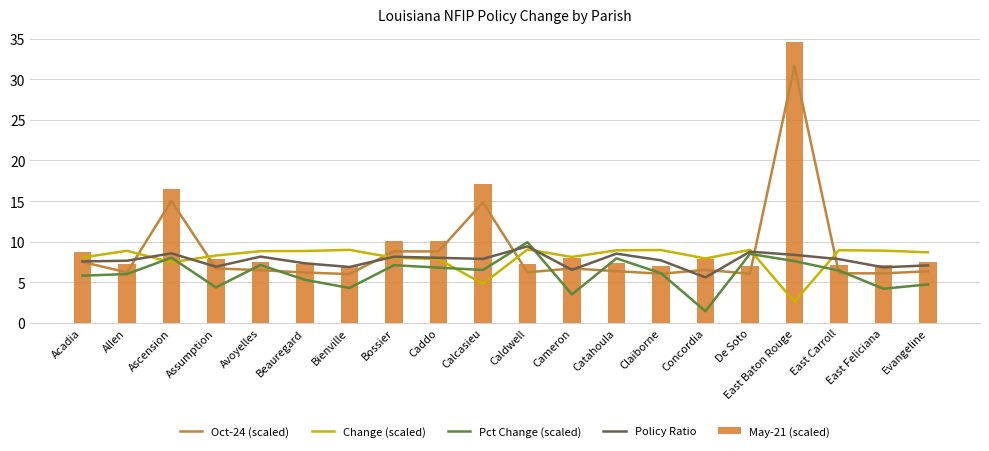

What is the minimum value shown in the chart?

1.4